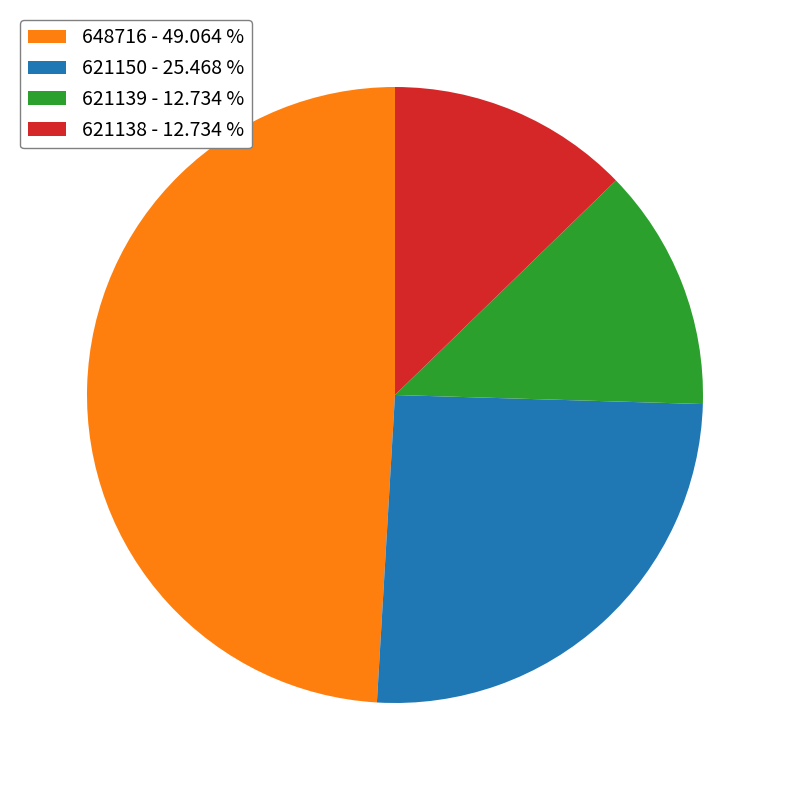

Combined, do 621138 - 12.734 % and 621150 - 25.468 % account for over 50%?

No